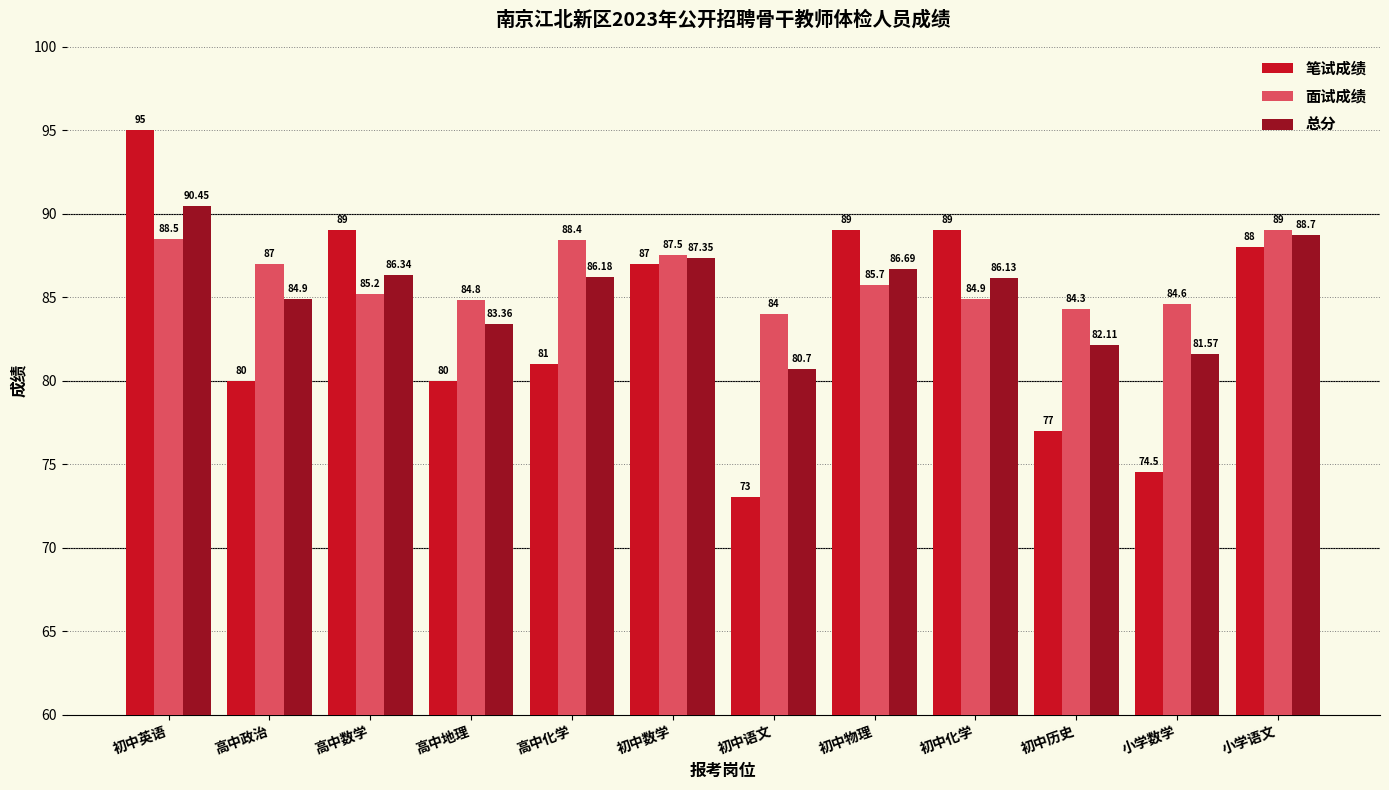

Where does the 面试成绩 series first go above 85?

初中英语